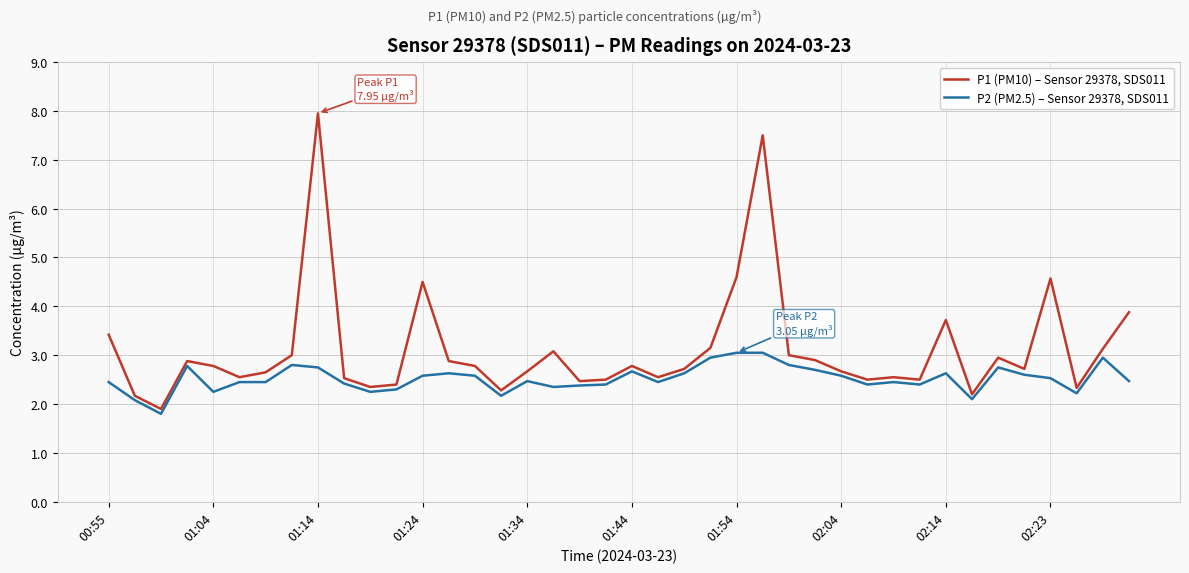

List the series in order of their overall mean, lowest first.

P2 (PM2.5) – Sensor 29378, SDS011, P1 (PM10) – Sensor 29378, SDS011